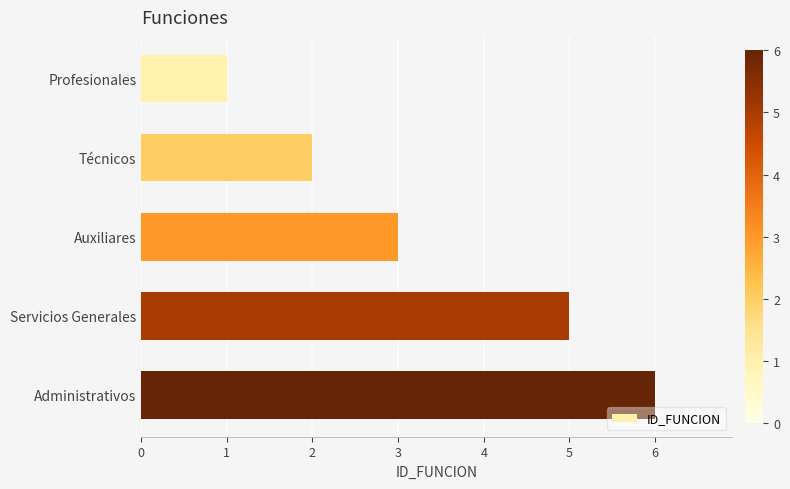

What is the label of the 5th bar from the bottom?

Profesionales